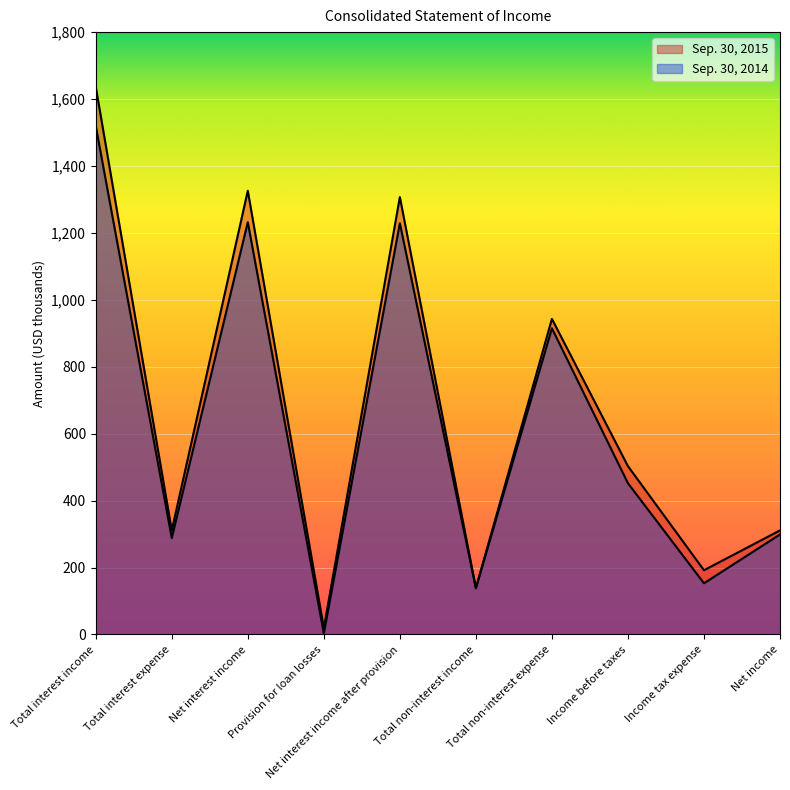

At how many categories does at least one series exceed 1354?

1